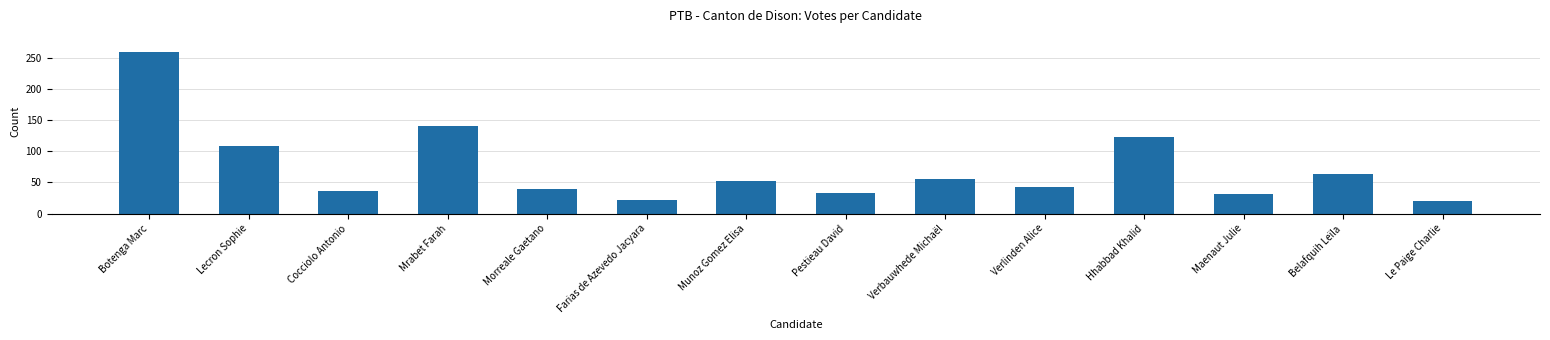

What is the change in value from Botenga Marc to Maenaut Julie?

-227